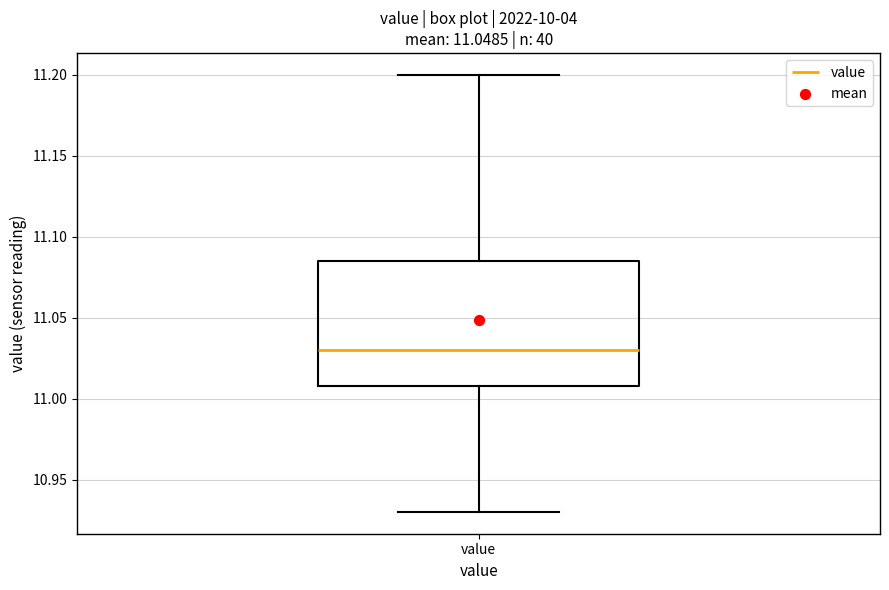

Where does the upper whisker of the box for value end on the y-axis? The values are not printed on the chart, so give them approximately, as read against the axis.

11.200